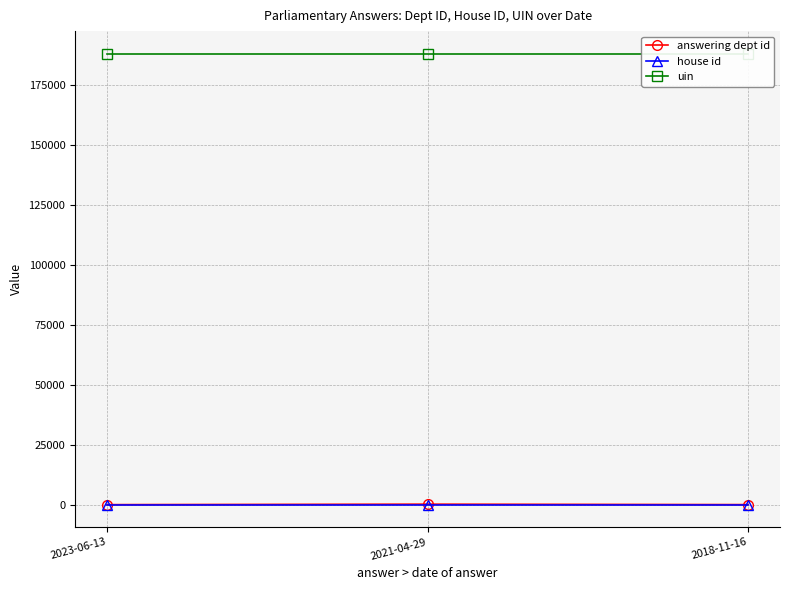

Which series has the largest range (max minus min)?

answering dept id